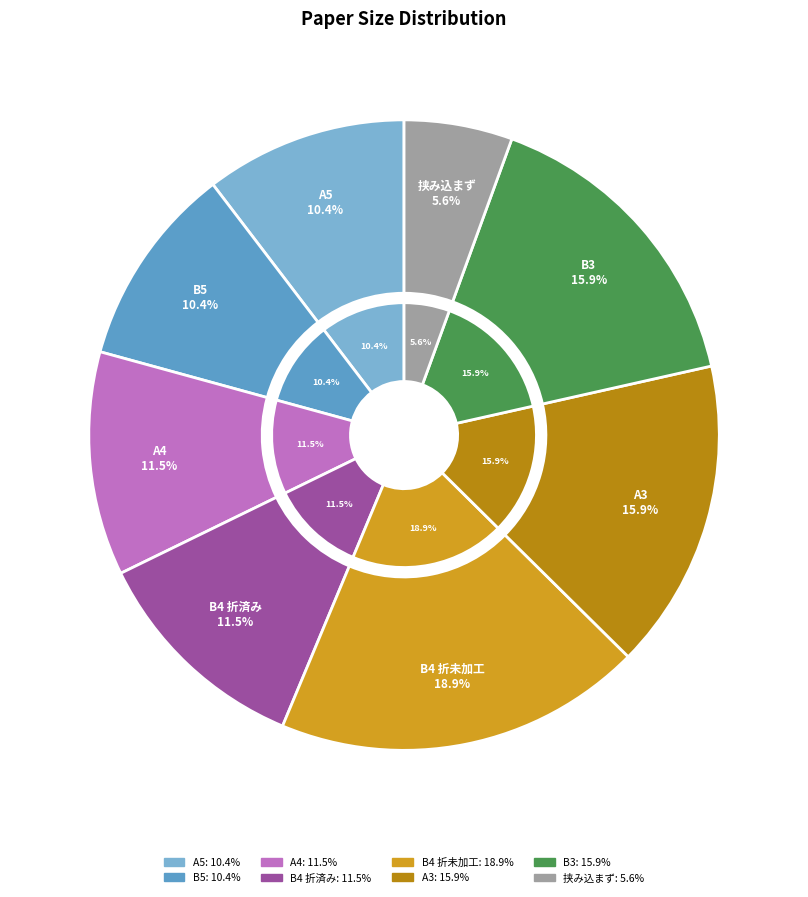

To the nearest percent, what is the difference between the 挟み込まず and A4 slice percentages?

6%